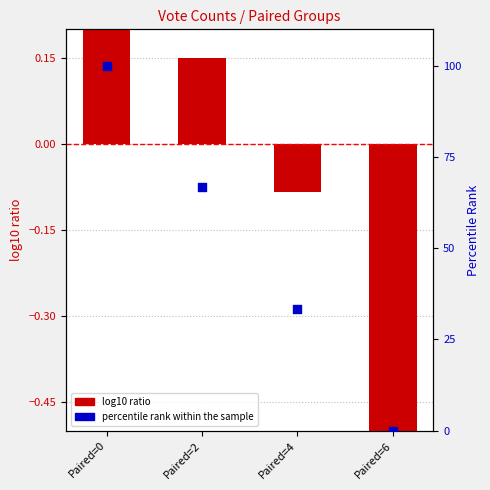

What are all the series names shown in the legend?

log10 ratio, percentile rank within the sample